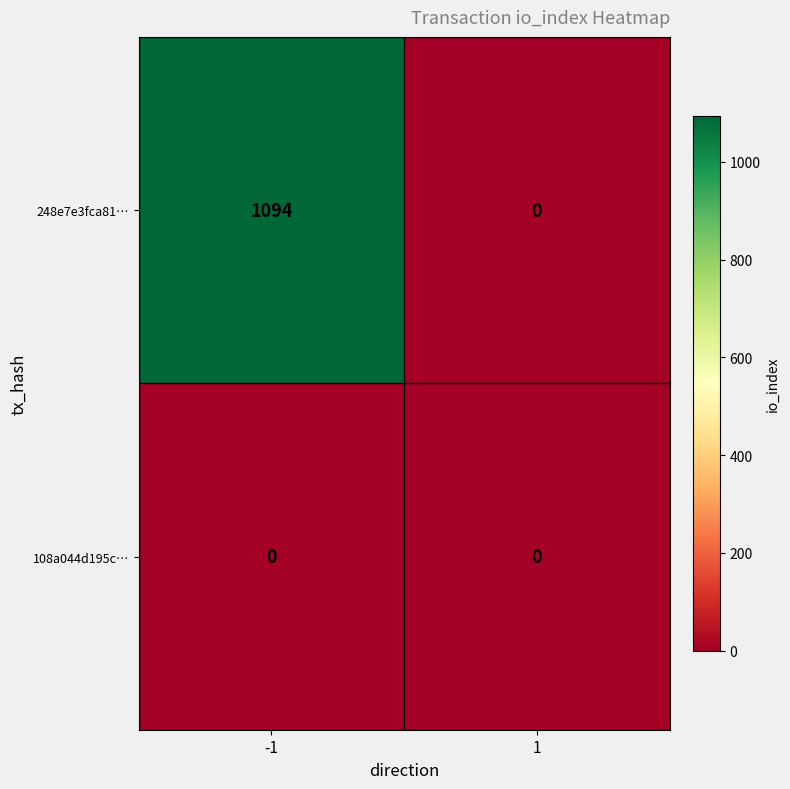

List the series in order of their peak value, lowest first.

108a044d195c…, 248e7e3fca81…